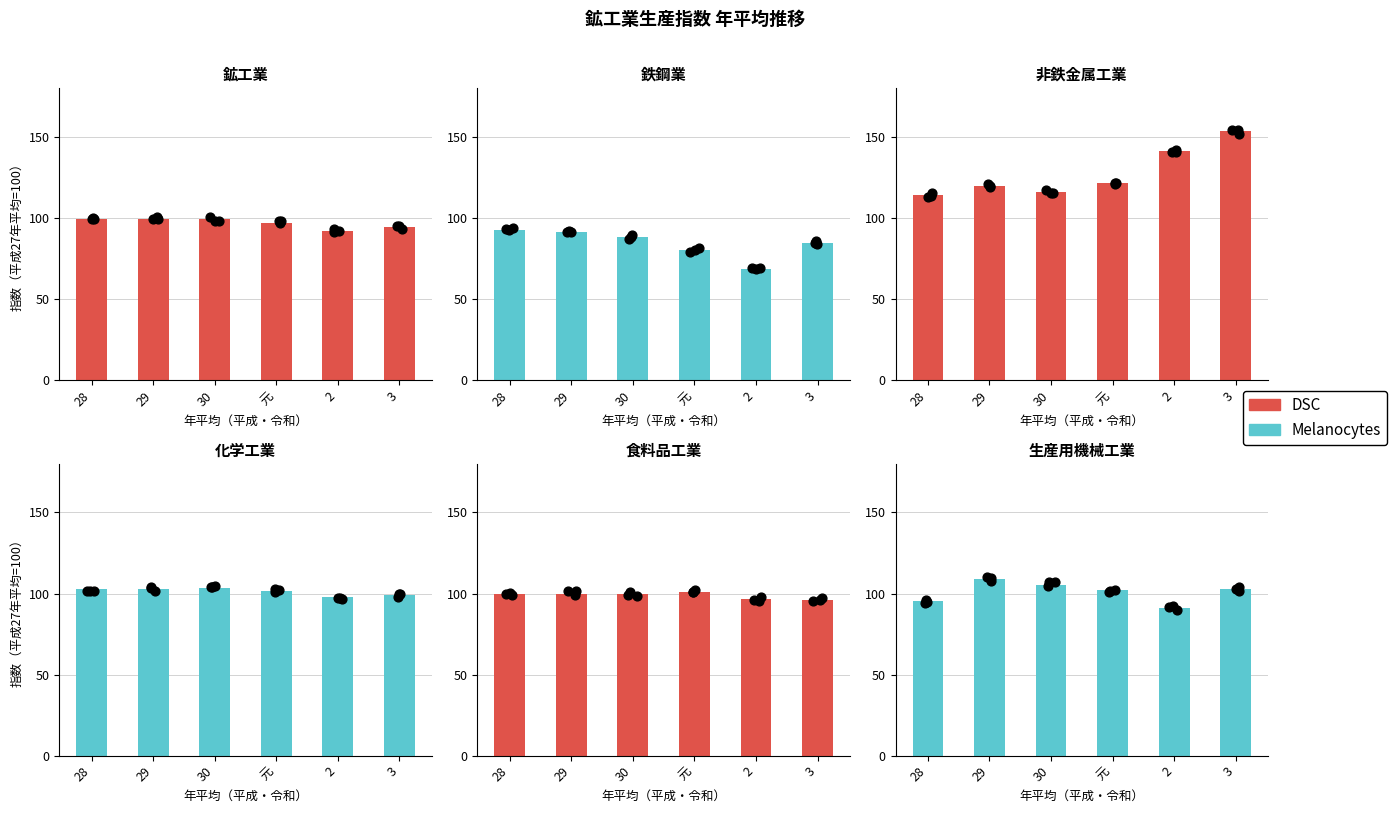

Which series has the largest total across all categories?

非鉄金属工業